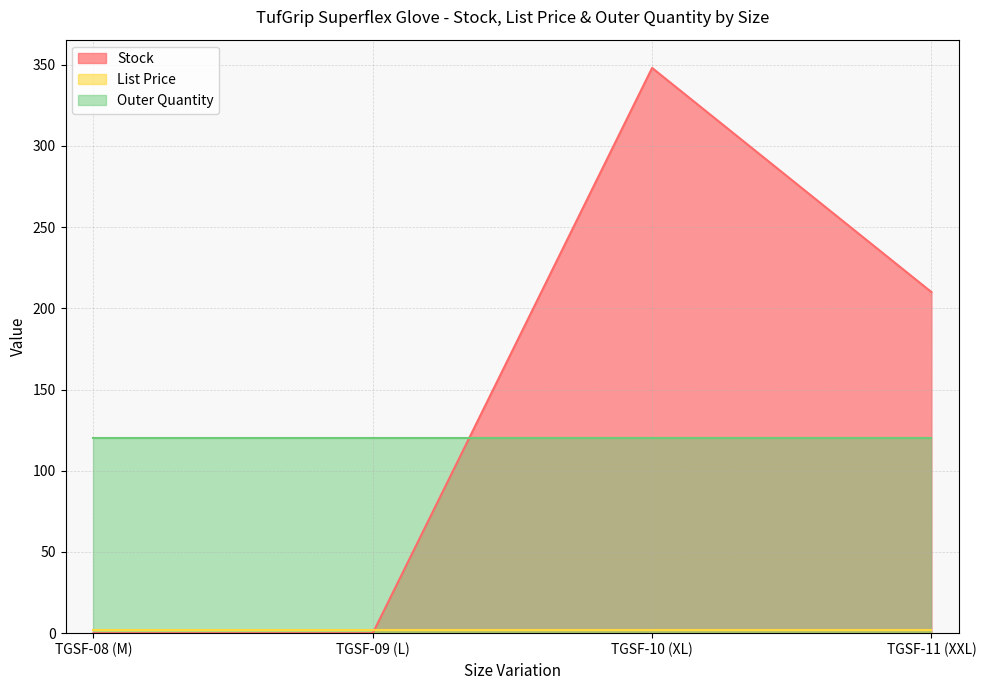

Read the Outer Quantity value at TGSF-09 (L).

120.0